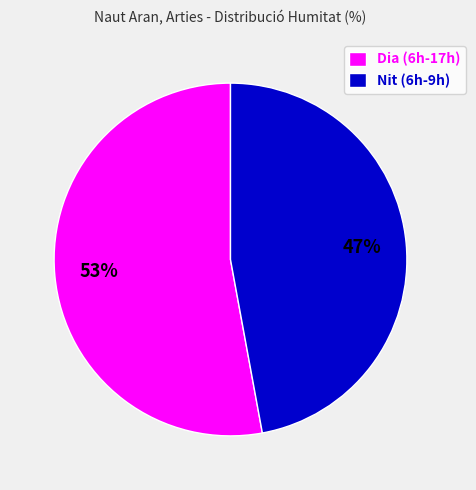

The Nit (6h-9h) slice represents 52% of the pie. True or false?

False